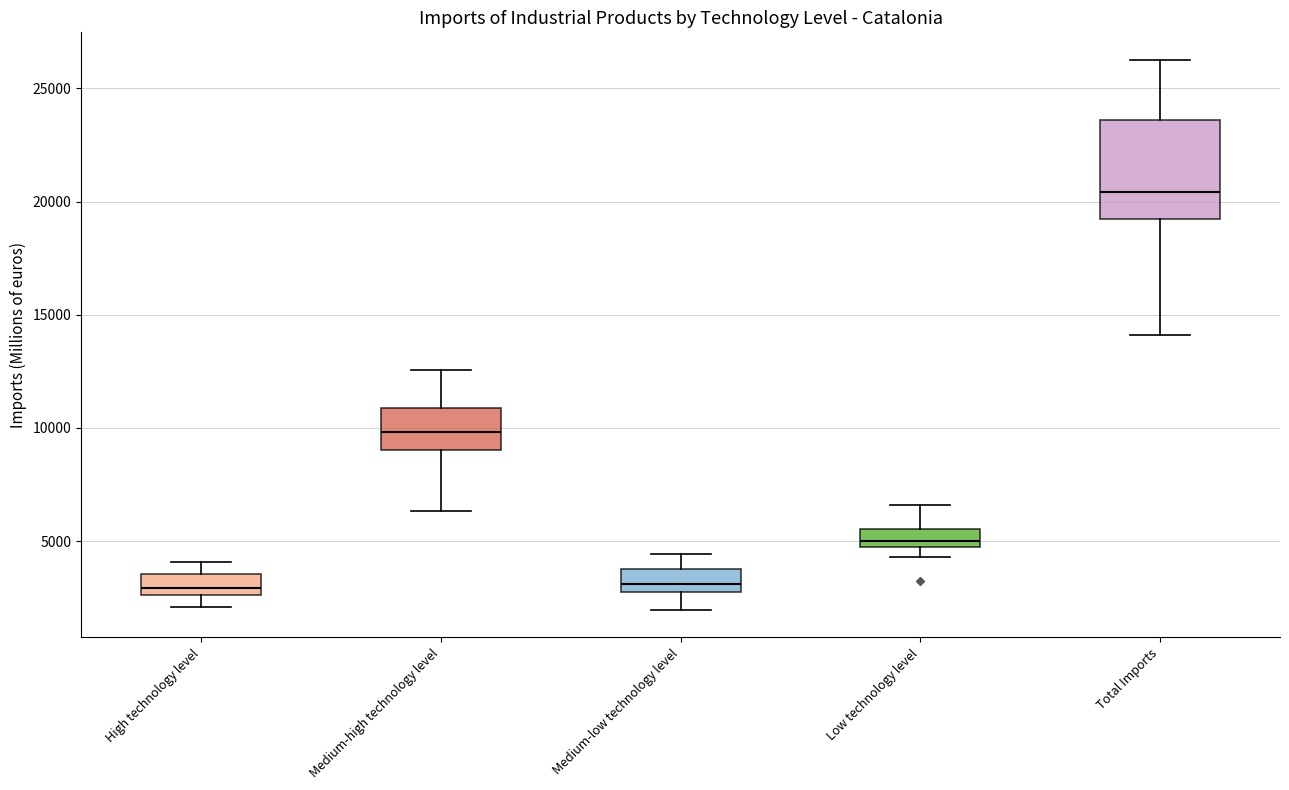

Reading left to right, read every box against the y-axis: the position of its median line, the range the box covers, and the ends of its whiskers. The values are not printed on the chart, so give them approximately, as read against the axis.

High technology level: median 3000, box 2500 to 3500, whiskers 2000 to 4000
Medium-high technology level: median 10000, box 9000 to 11000, whiskers 6500 to 12500
Medium-low technology level: median 3000, box 2500 to 4000, whiskers 2000 to 4500
Low technology level: median 5000 (just above the box's lower edge), box 5000 to 5500, whiskers 4500 to 6500
Total Imports: median 20500, box 19000 to 23500, whiskers 14000 to 26500